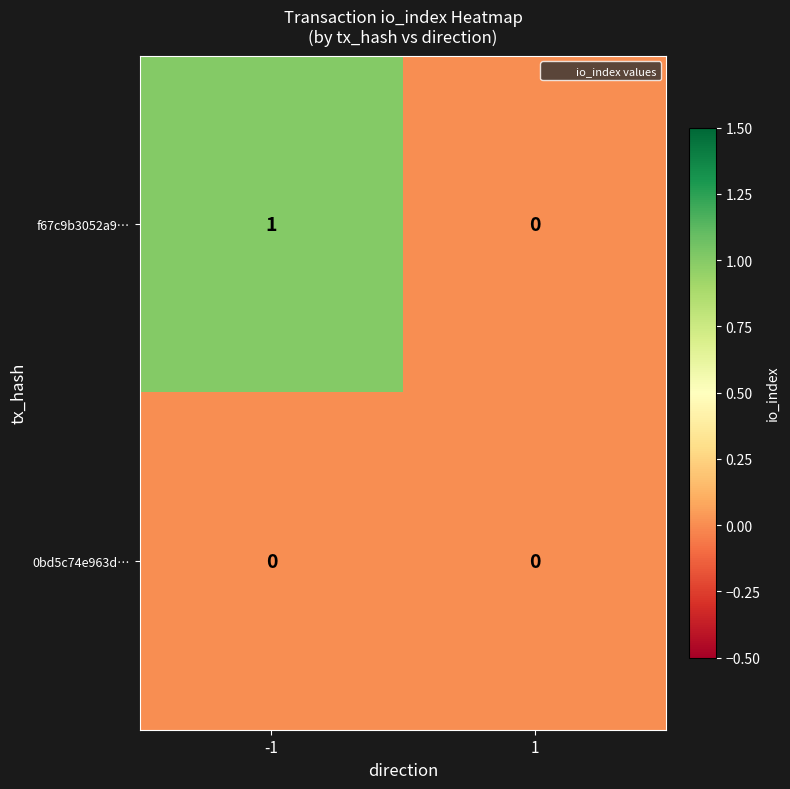

What is the maximum value shown in the chart?

1